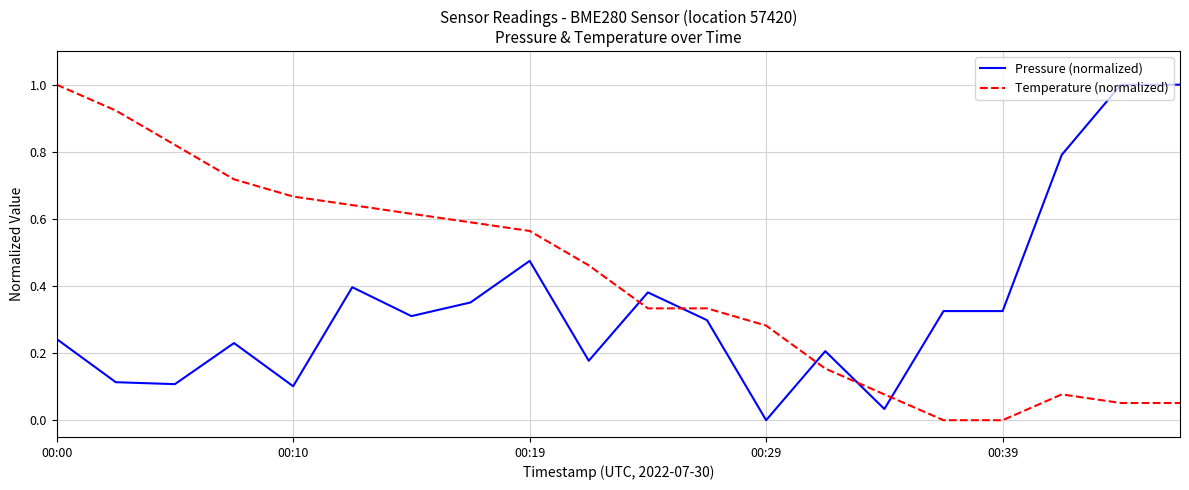

How many lines are shown in the chart?

2